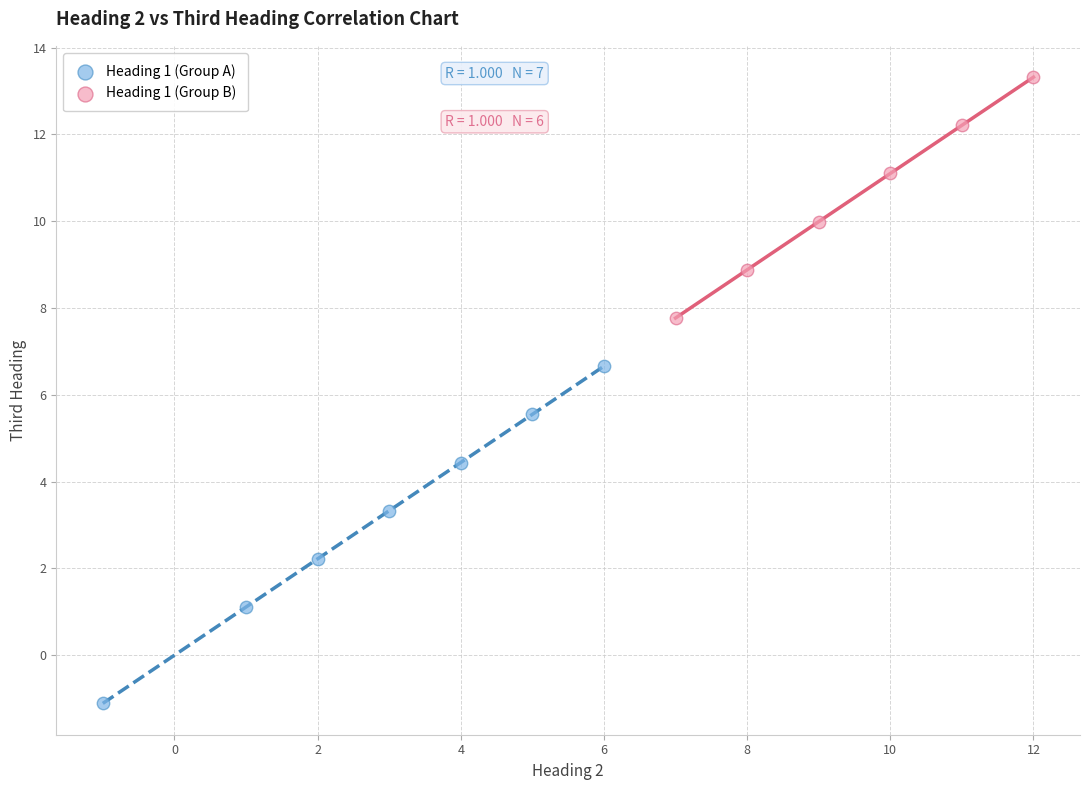

Which series contains the highest Y value?

Heading 1 (Group B)